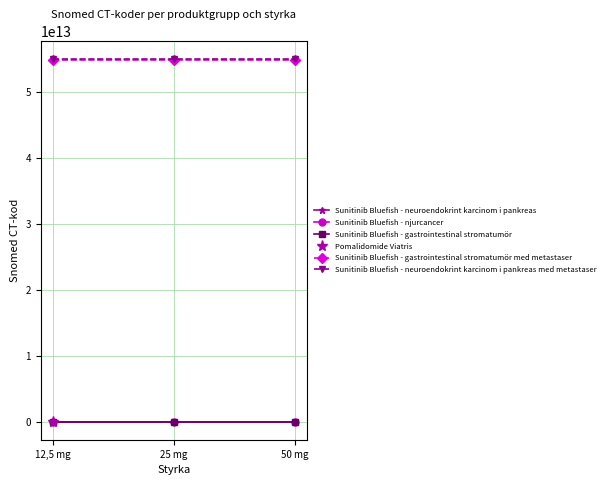

What is the sum of all Sunitinib Bluefish - gastrointestinal stromatumör med metastaser values?

164703000156309